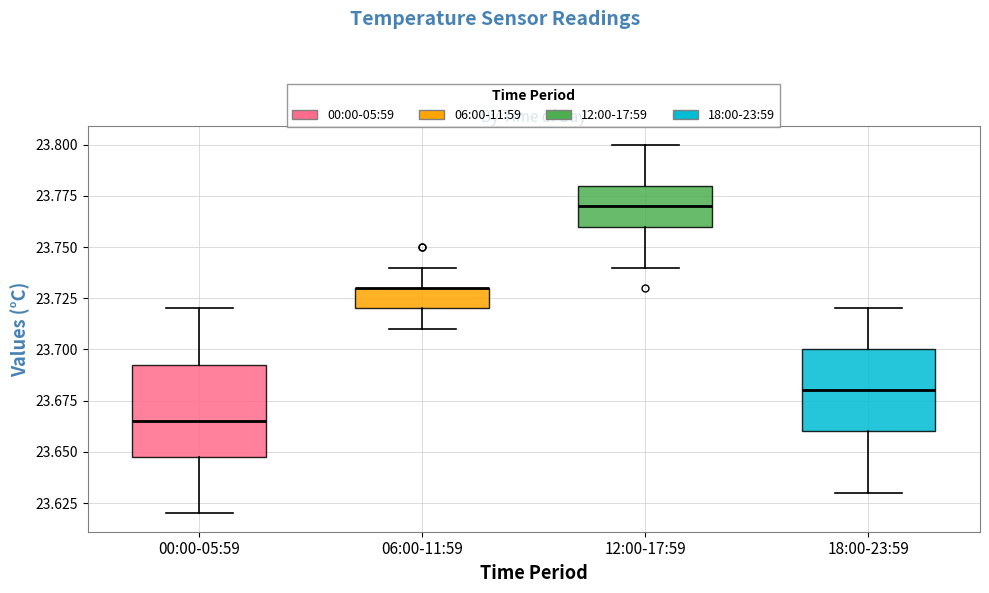

Reading left to right, read every box against the y-axis: the position of its median line, the range the box covers, and the ends of its whiskers. The values are not printed on the chart, so give them approximately, as read against the axis.

00:00-05:59: median 23.665, box 23.650 to 23.695, whiskers 23.620 to 23.720
06:00-11:59: median 23.730 (drawn on the box's upper edge), box 23.720 to 23.730, whiskers 23.710 to 23.740
12:00-17:59: median 23.770, box 23.760 to 23.780, whiskers 23.740 to 23.800
18:00-23:59: median 23.680, box 23.660 to 23.700, whiskers 23.630 to 23.720